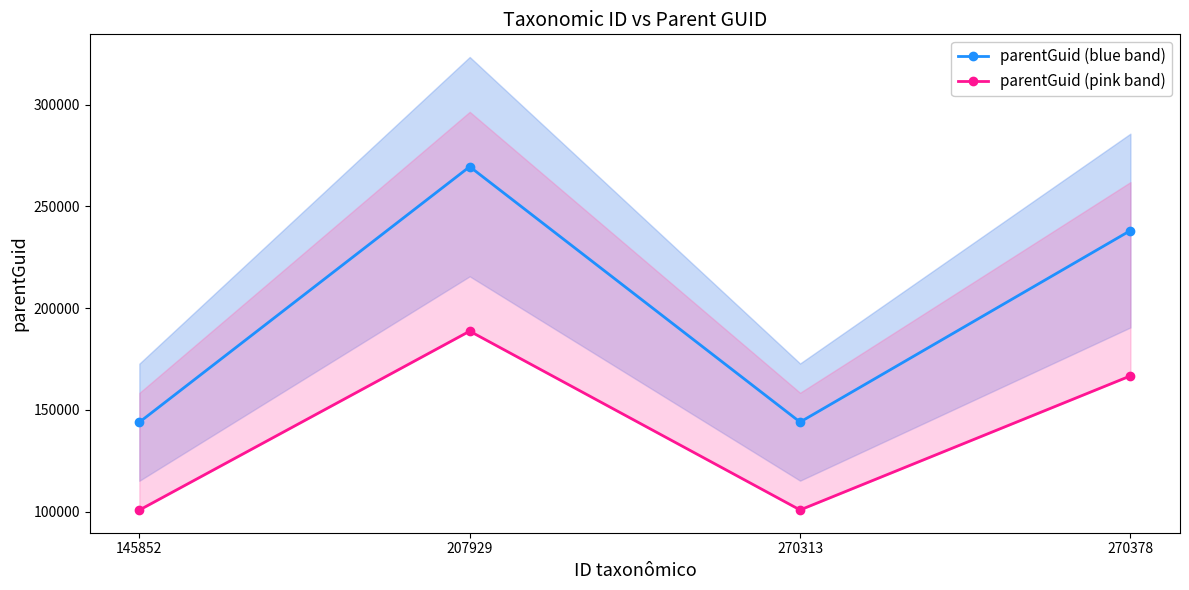

At which category is the sum across all series the highest?

207929